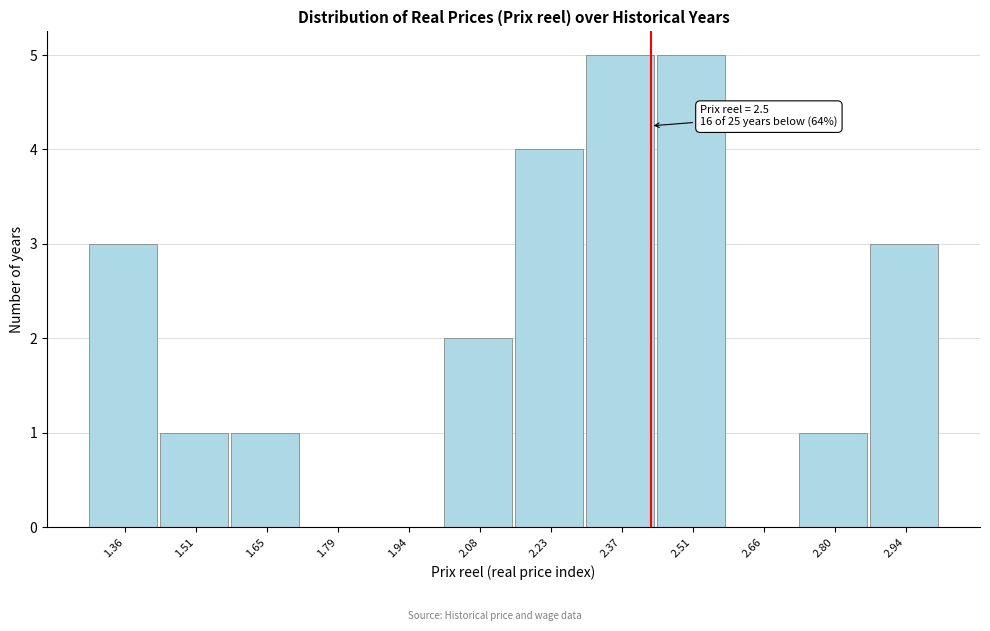

Reading right to left, what are all the values shown in this chart?

2.94=3	2.80=1	2.66=0	2.51=5	2.37=5	2.23=4	2.08=2	1.94=0	1.79=0	1.65=1	1.51=1	1.36=3